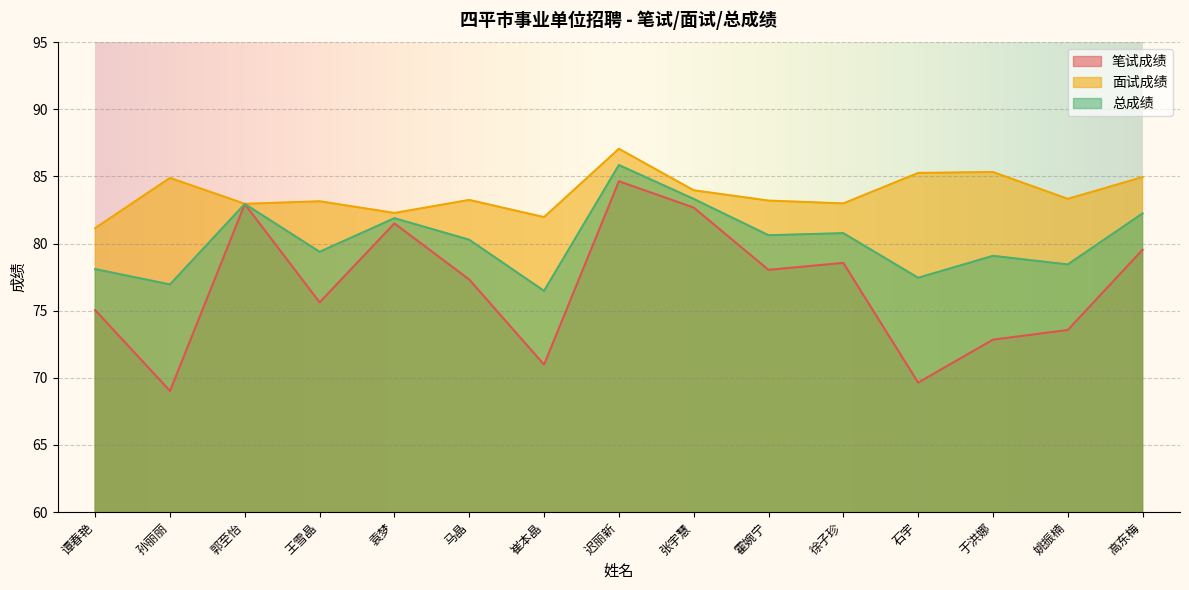

Which series changed the most between 马晶 and 石宇?

笔试成绩